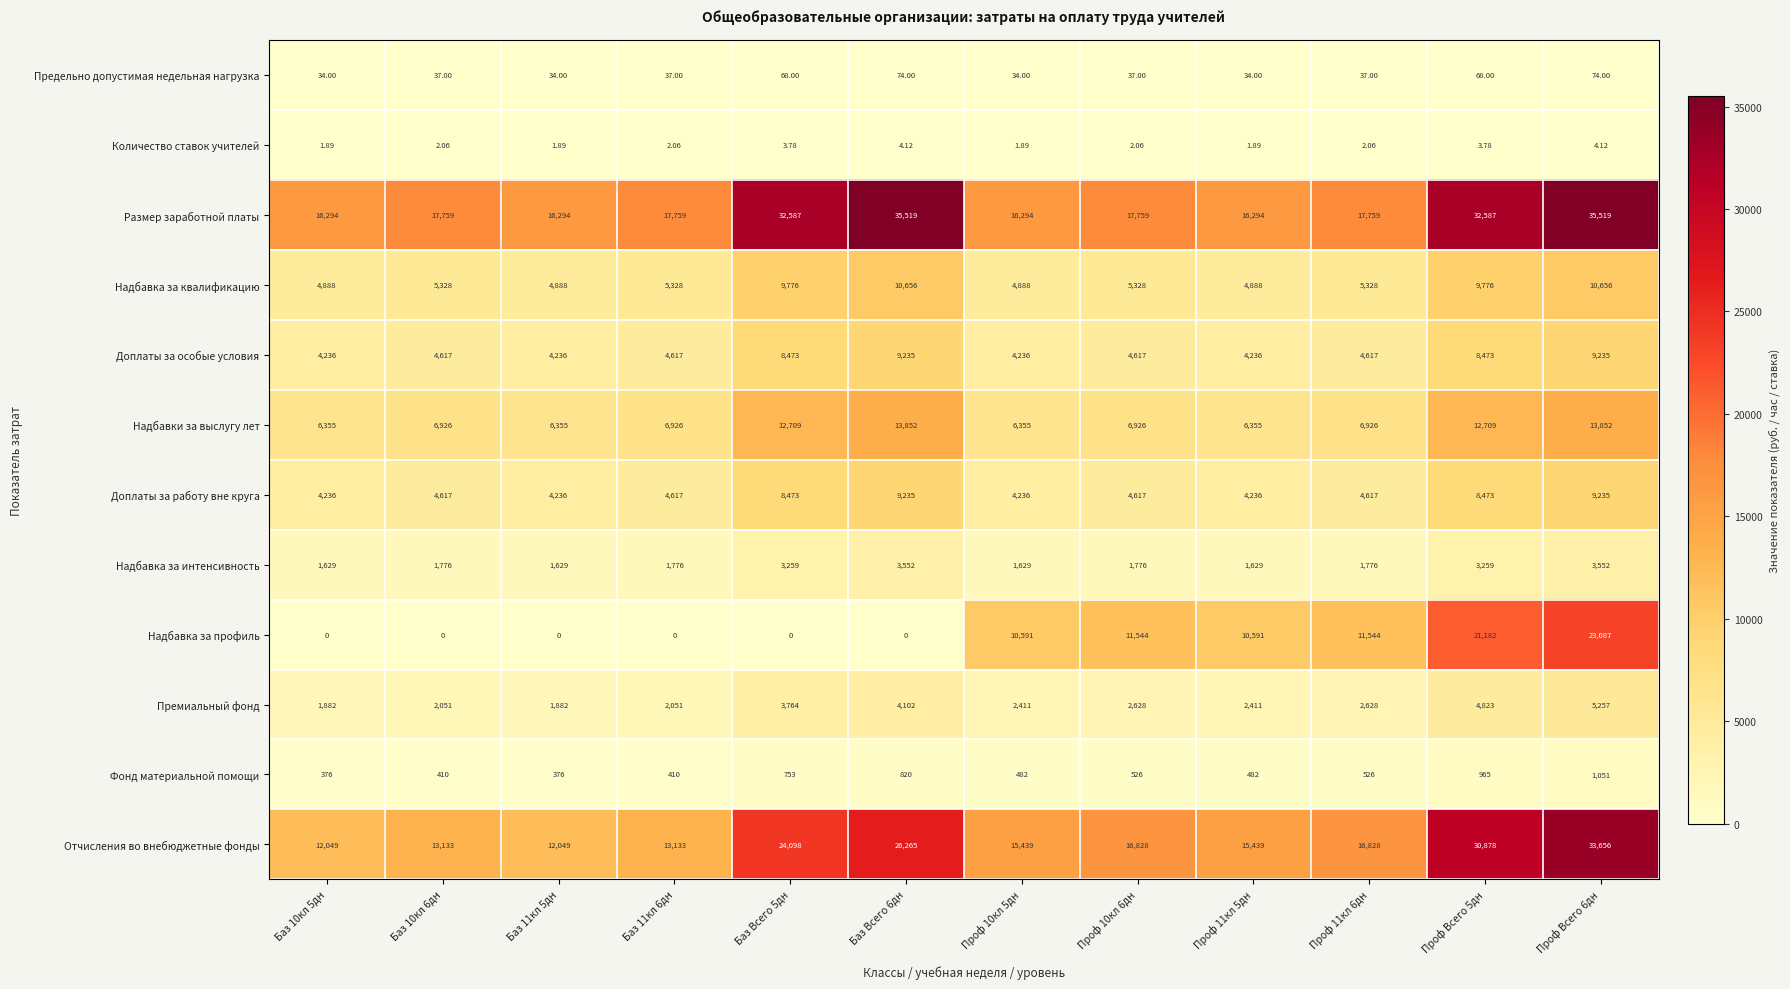

Which series changed the most between Баз 11кл 5дн and Проф 10кл 5дн?

Надбавка за профиль